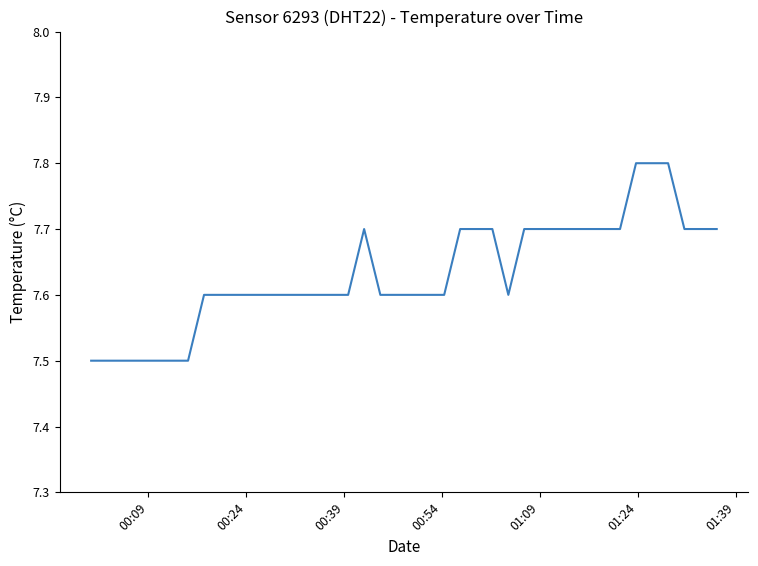

What is the minimum value shown in the chart?

7.5